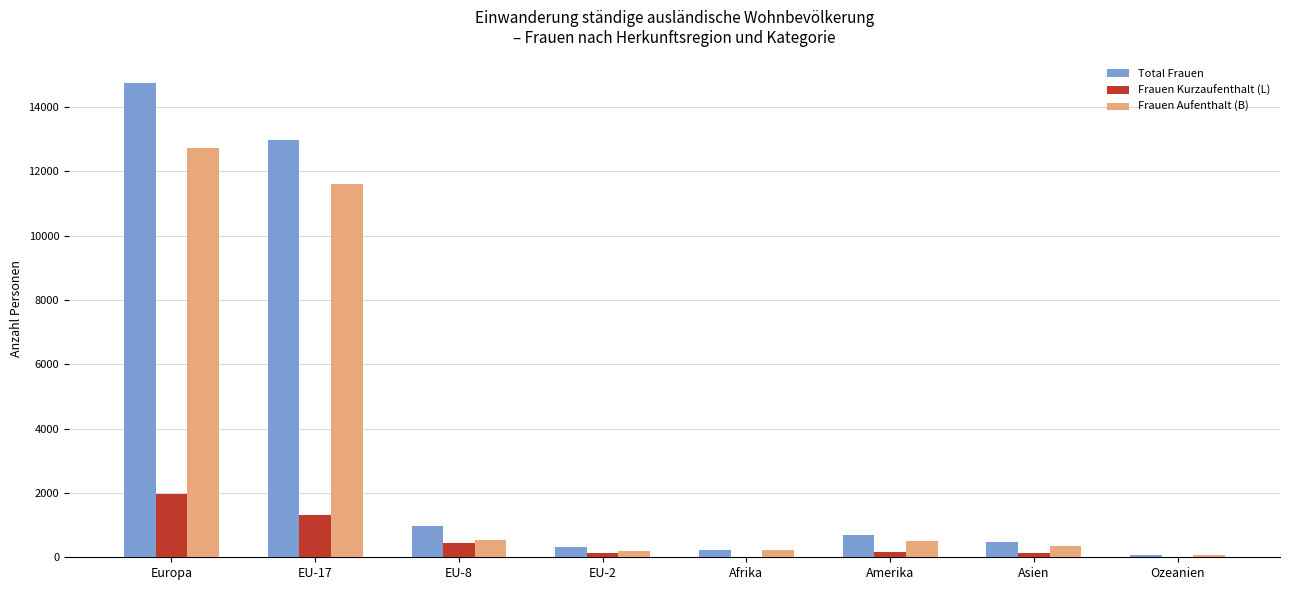

Which series changed the most between EU-8 and Ozeanien?

Total Frauen